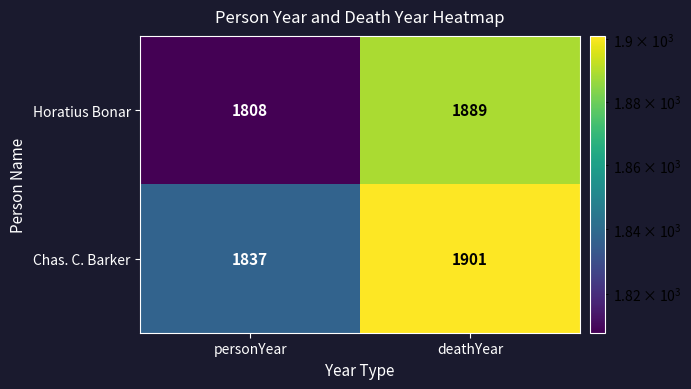

Reading right to left, transcribe all the data shown in this chart.

Horatius Bonar: deathYear=1889	personYear=1808
Chas. C. Barker: deathYear=1901	personYear=1837